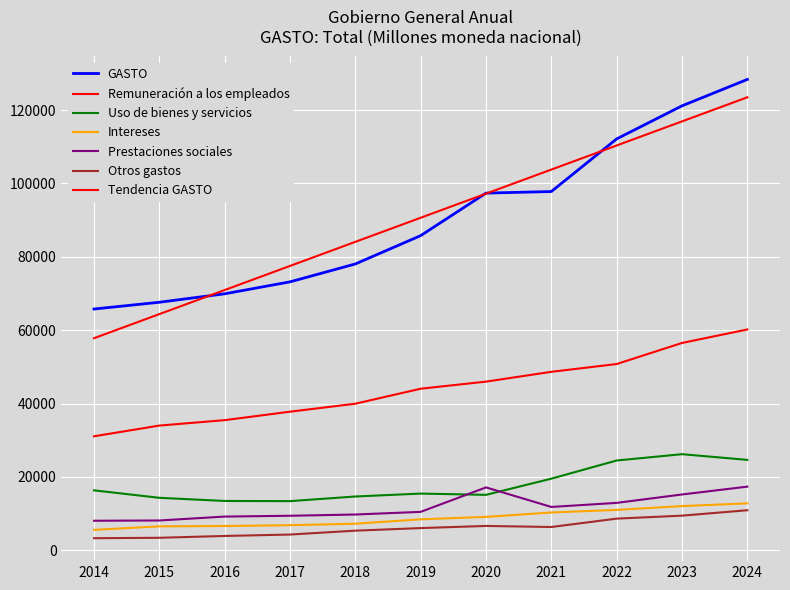

At which label does Otros gastos reach its peak?

2024